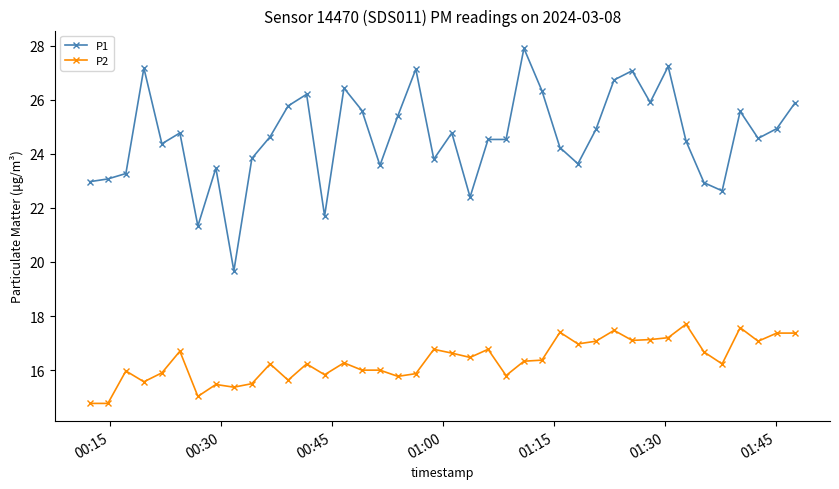

Which series has the widest spread of values?

P1